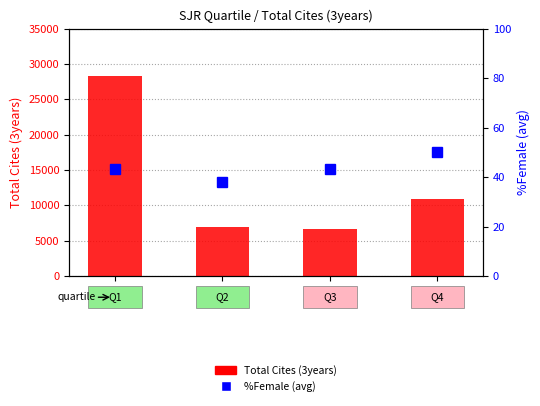

True or false: Total Cites (3years) has a value of 28338.0 at Q1.

True